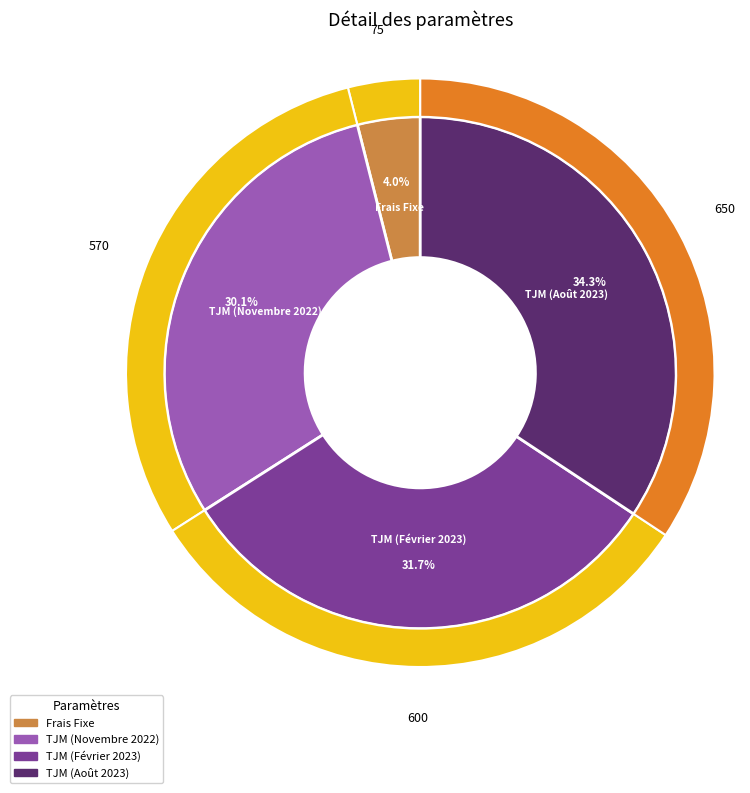

Approximately how many times larger is the value at Frais Fixe compared to TJM (Février 2023)?

0.1